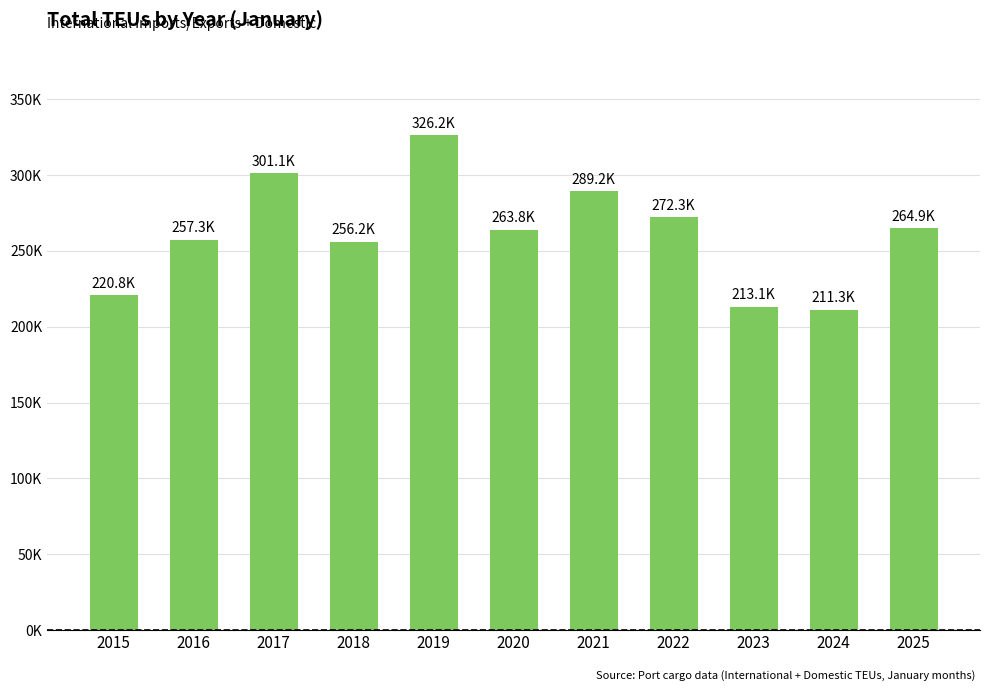

List the labels in order of value, largest first.

2019, 2017, 2021, 2022, 2025, 2020, 2016, 2018, 2015, 2023, 2024